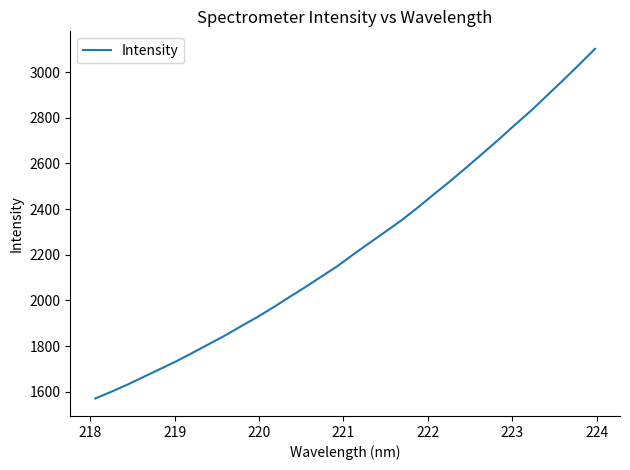

What is the smallest value displayed?

1570.1